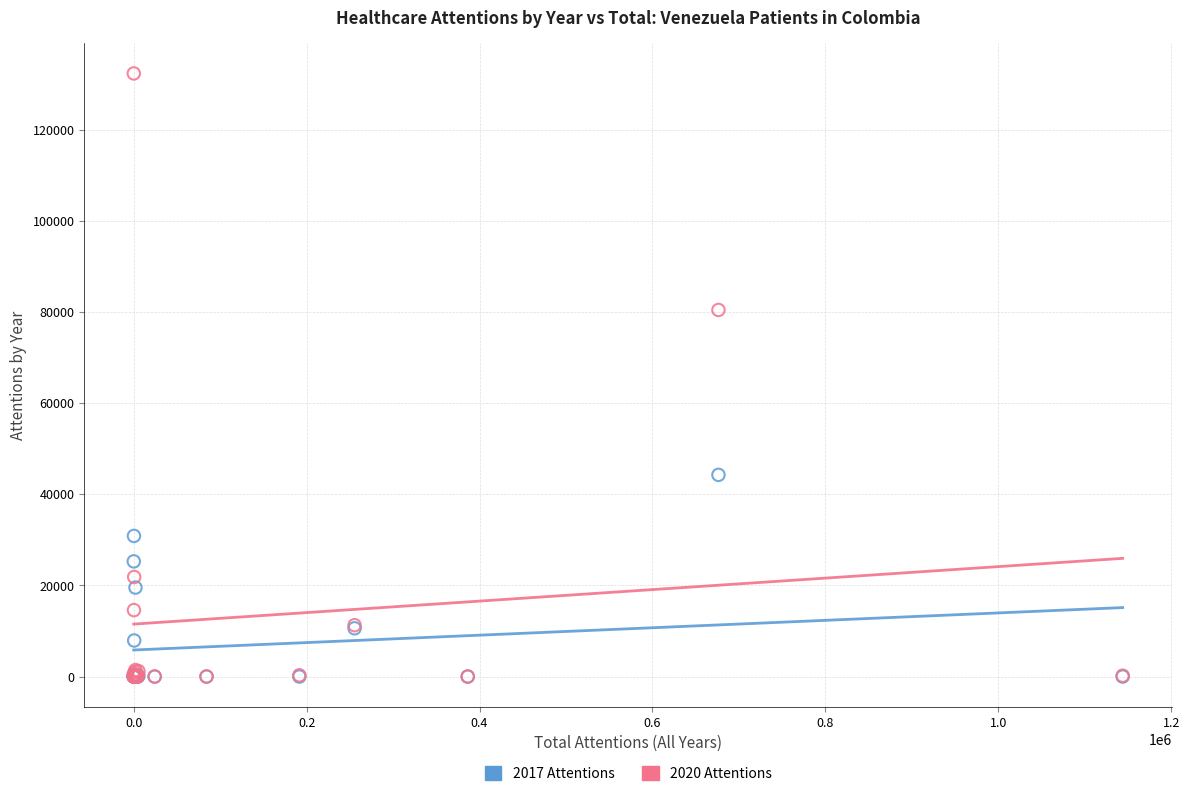

Across all series, what Y value is closest to 66186?

80462